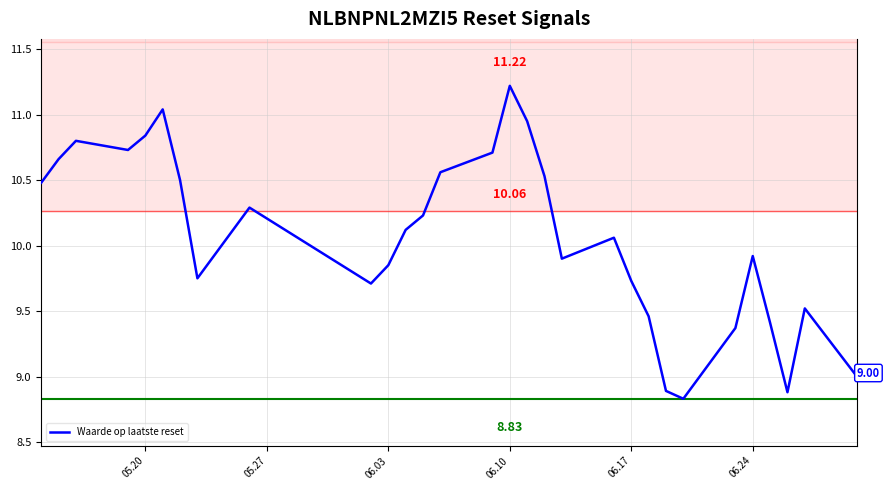

What is the maximum value shown in the chart?

11.2